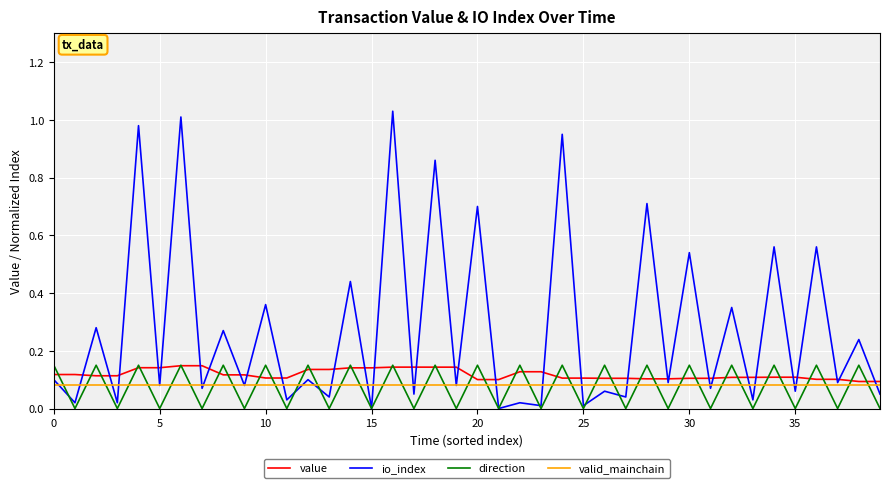

Which series has the largest total across all categories?

io_index